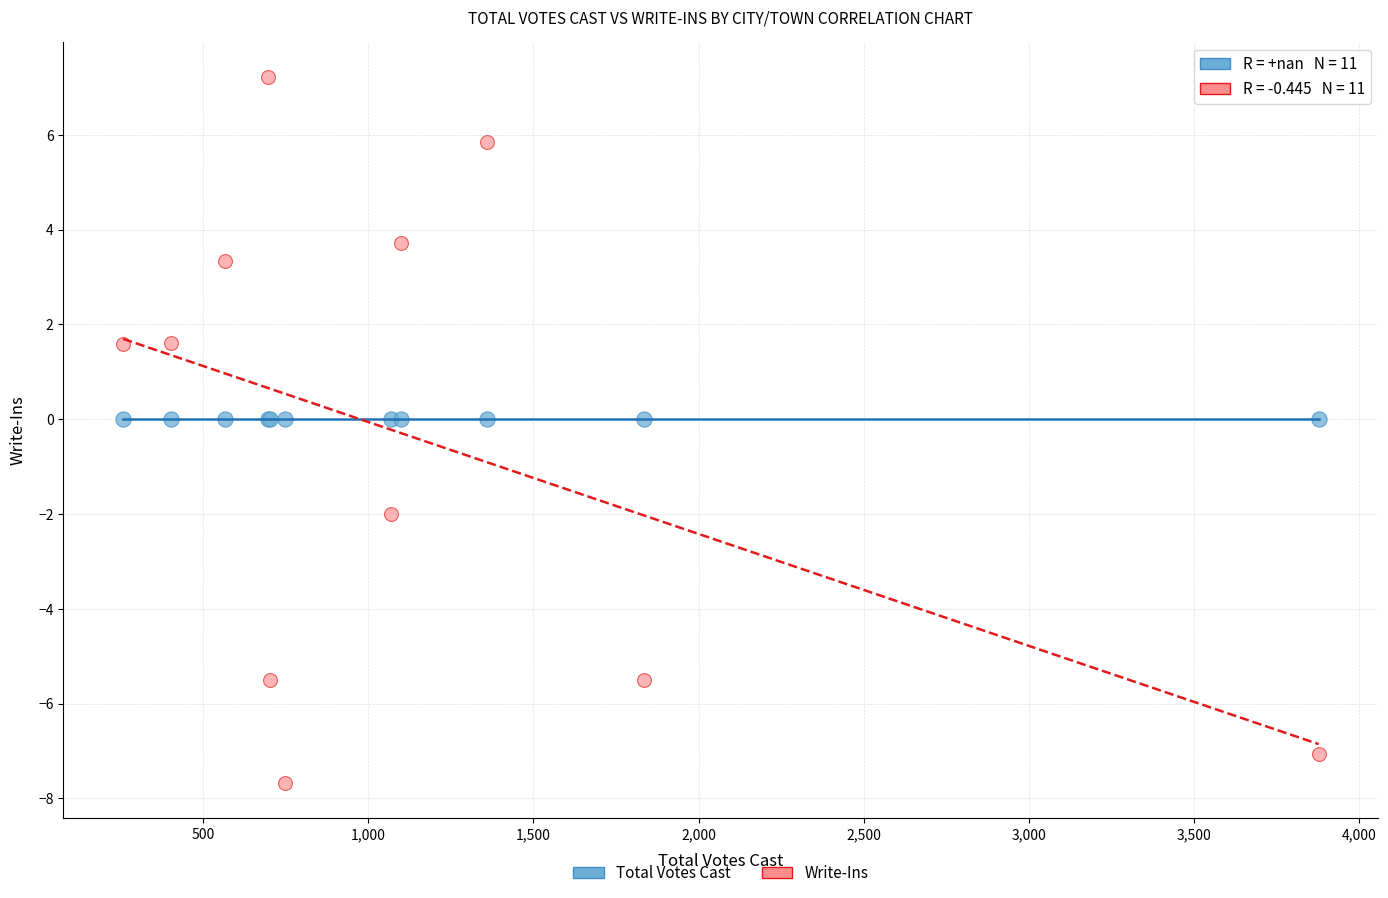

Which series reaches the maximum Y coordinate?

Write-Ins